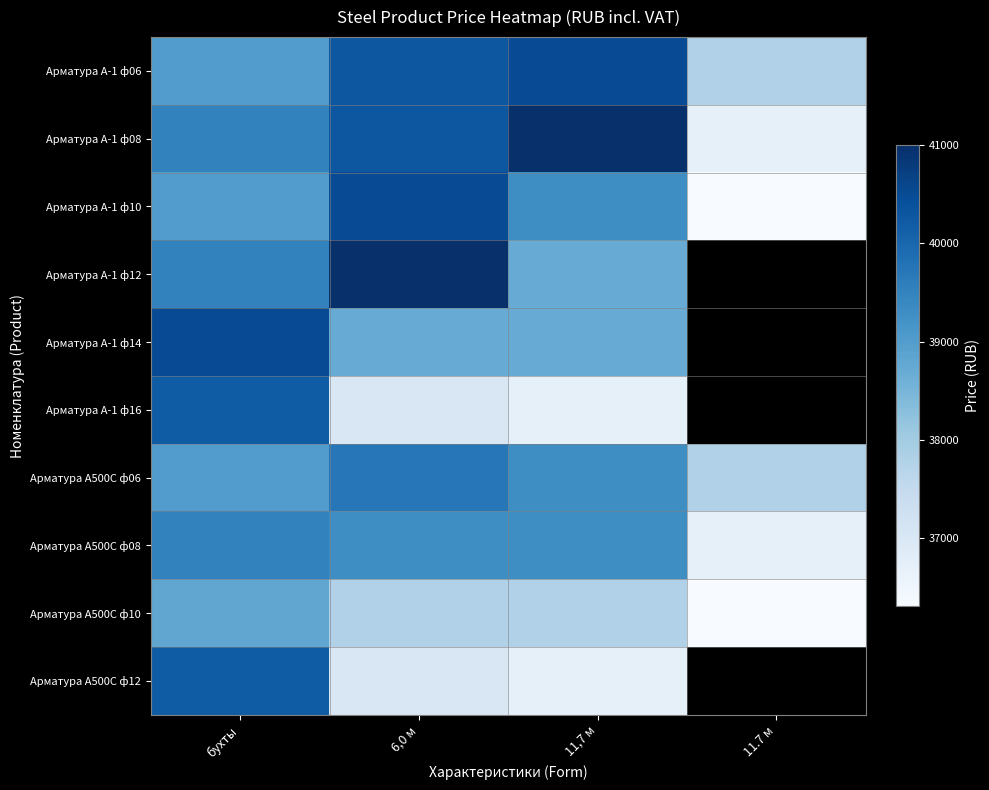

True or false: Арматура А500С ф12 has a value of 36700.0 at 11,7 м.

True